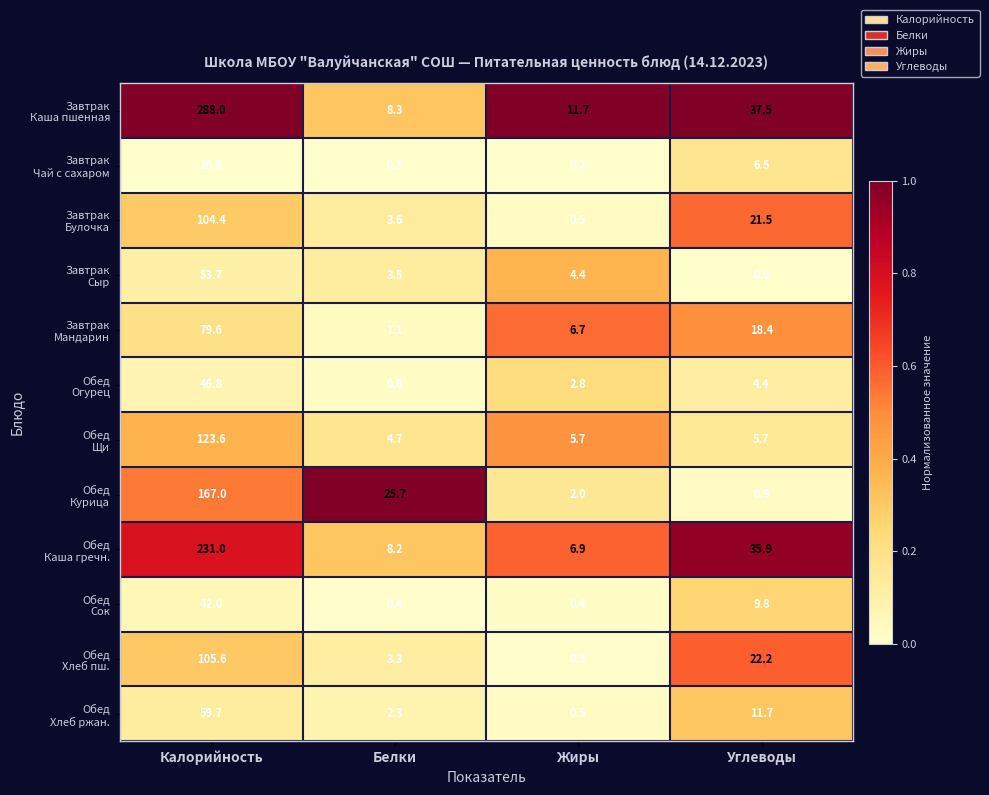

At which category is the sum across all series the highest?

Калорийность